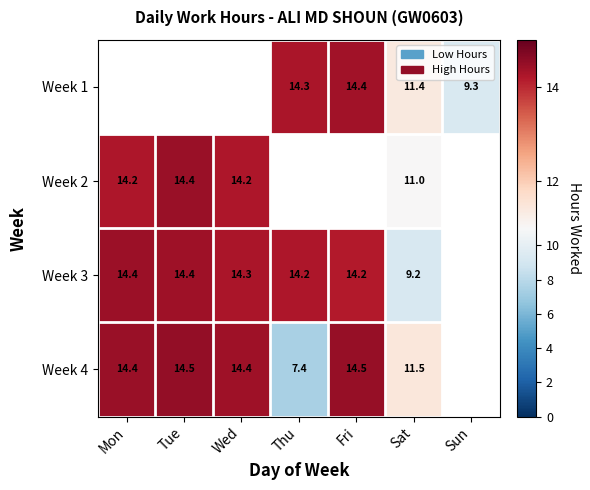

Which series has the widest spread of values?

Week 4